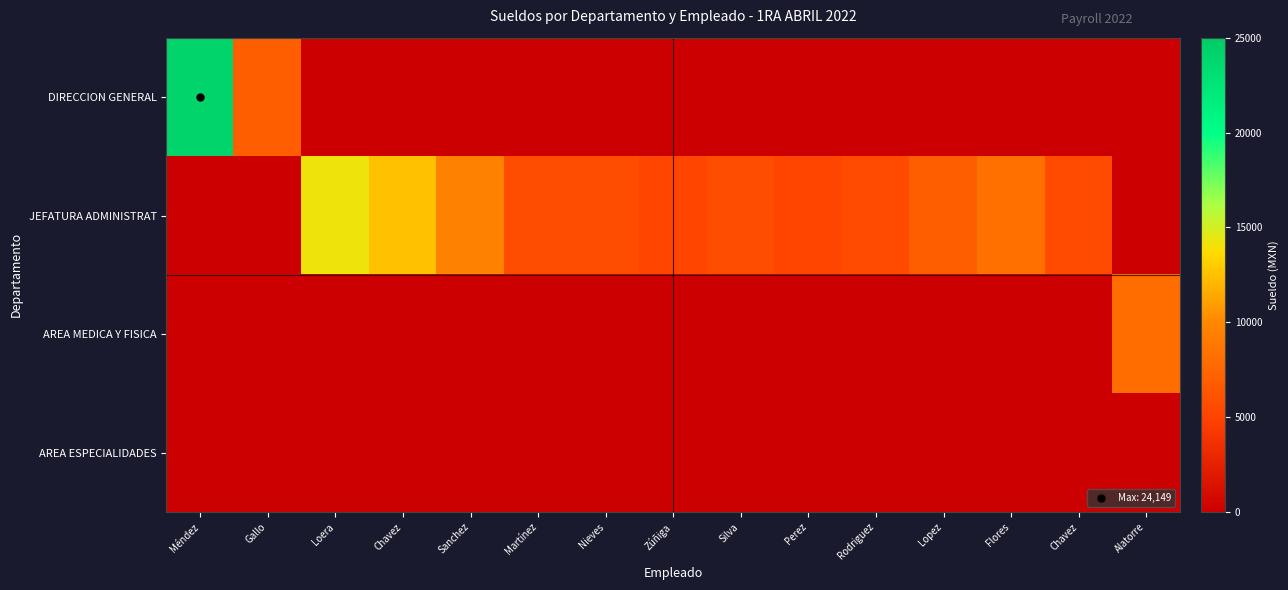

What is the total value across all series at Rodriguez?

5528.8